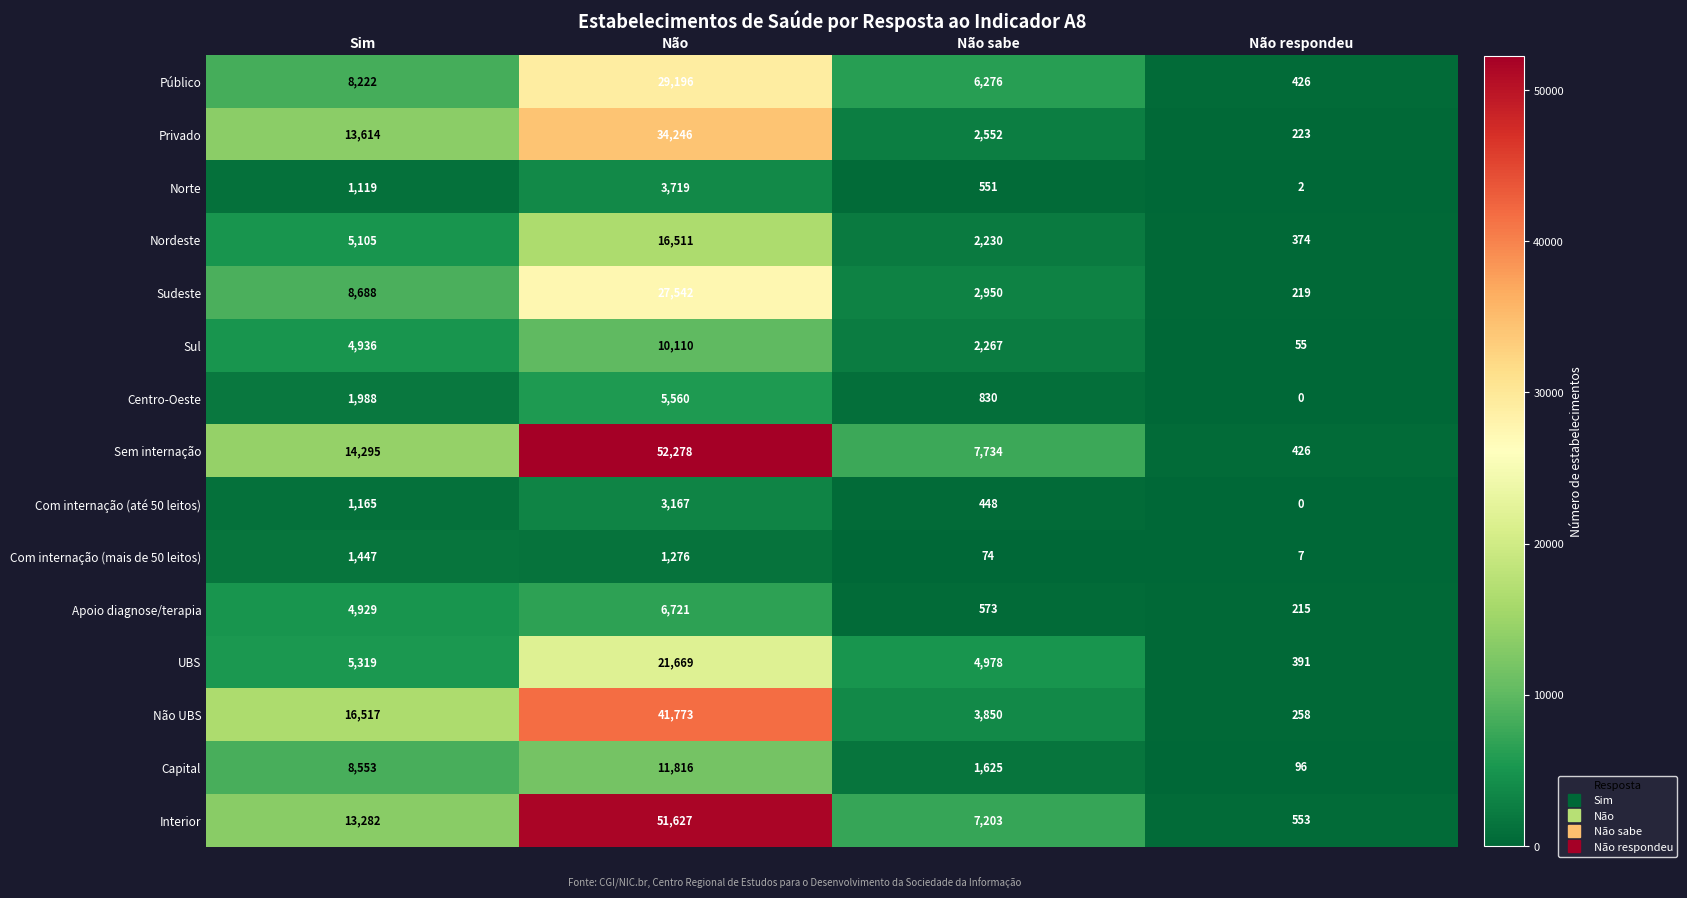

List the series in order of their peak value, lowest first.

Com internação (mais de 50 leitos), Com internação (até 50 leitos), Norte, Centro-Oeste, Apoio diagnose/terapia, Sul, Capital, Nordeste, UBS, Sudeste, Público, Privado, Não UBS, Interior, Sem internação